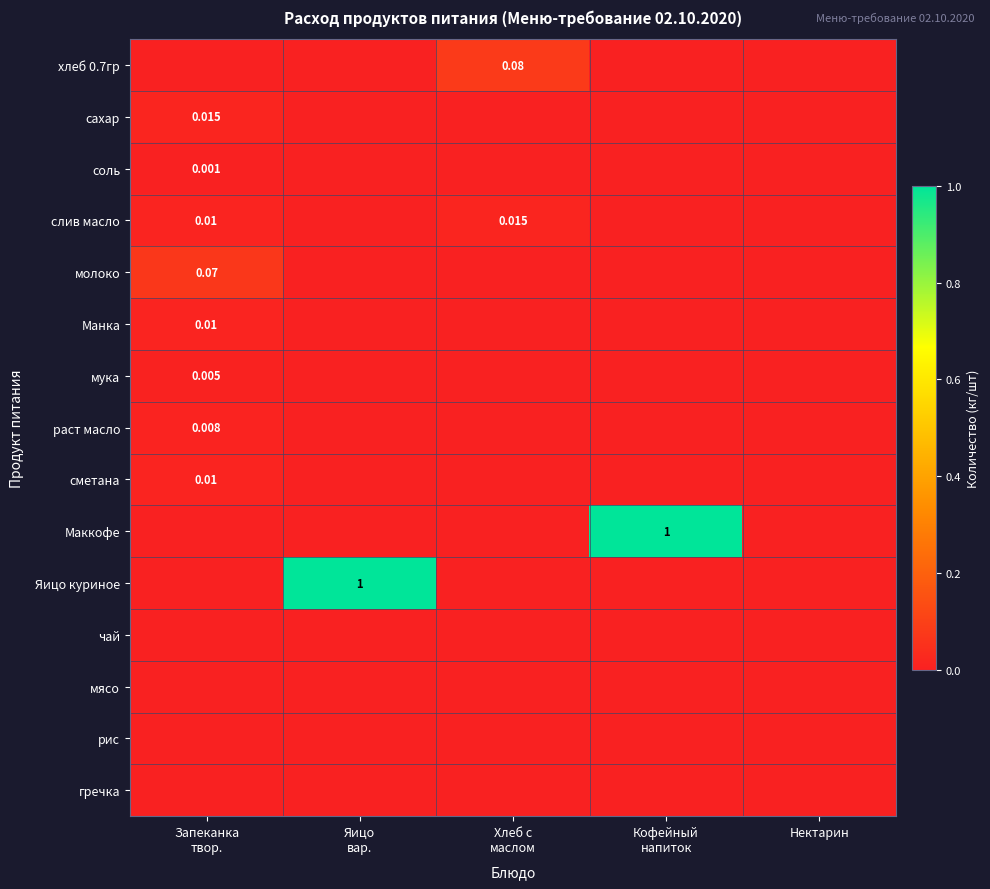

Which label corresponds to the largest value in the chart?

Кофейный
напиток